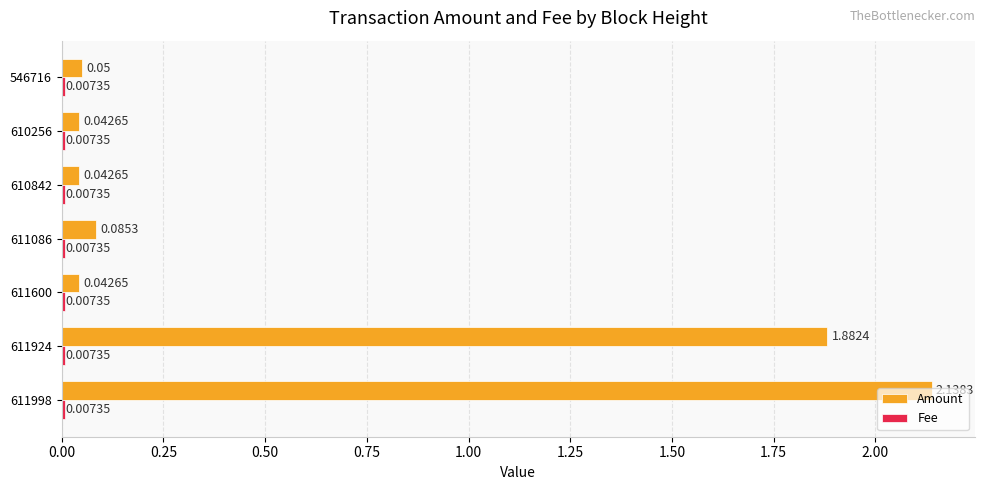

What is the sum of the Amount values at 610842 and 611998?

2.2